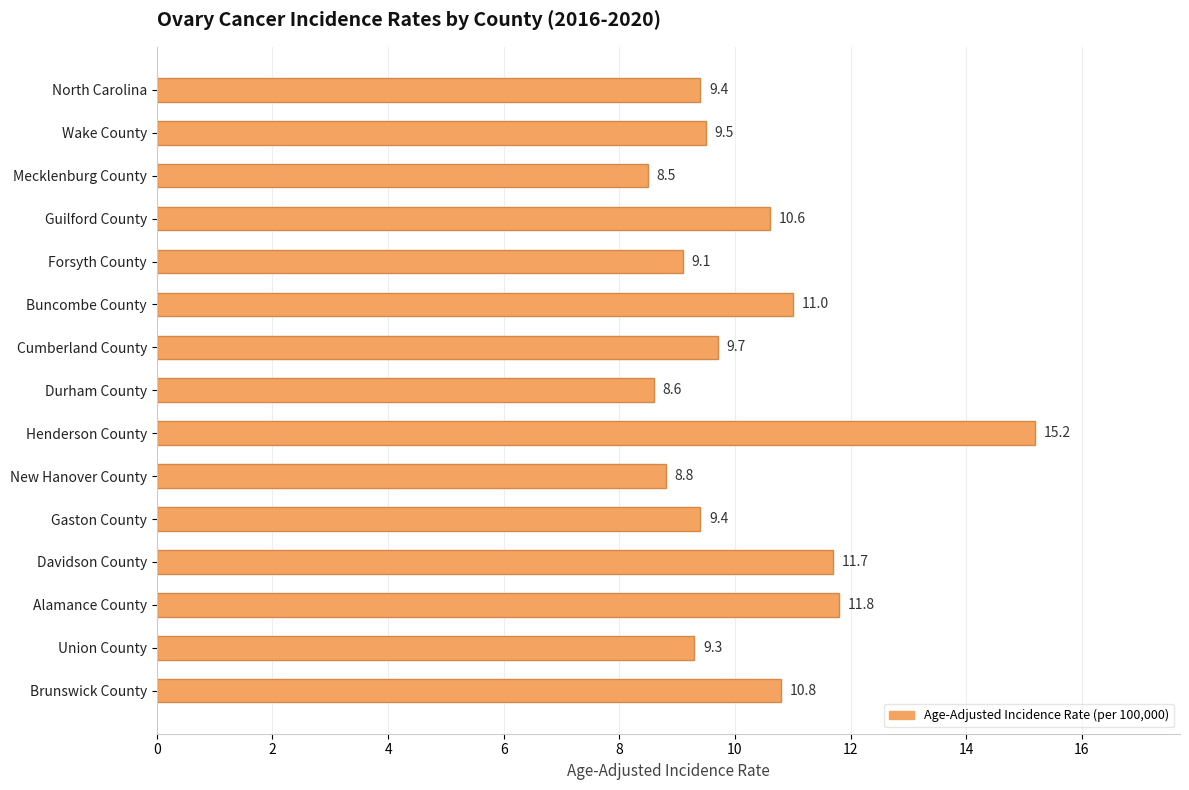

The chart shows a value of 19.3 at Davidson County. True or false?

False